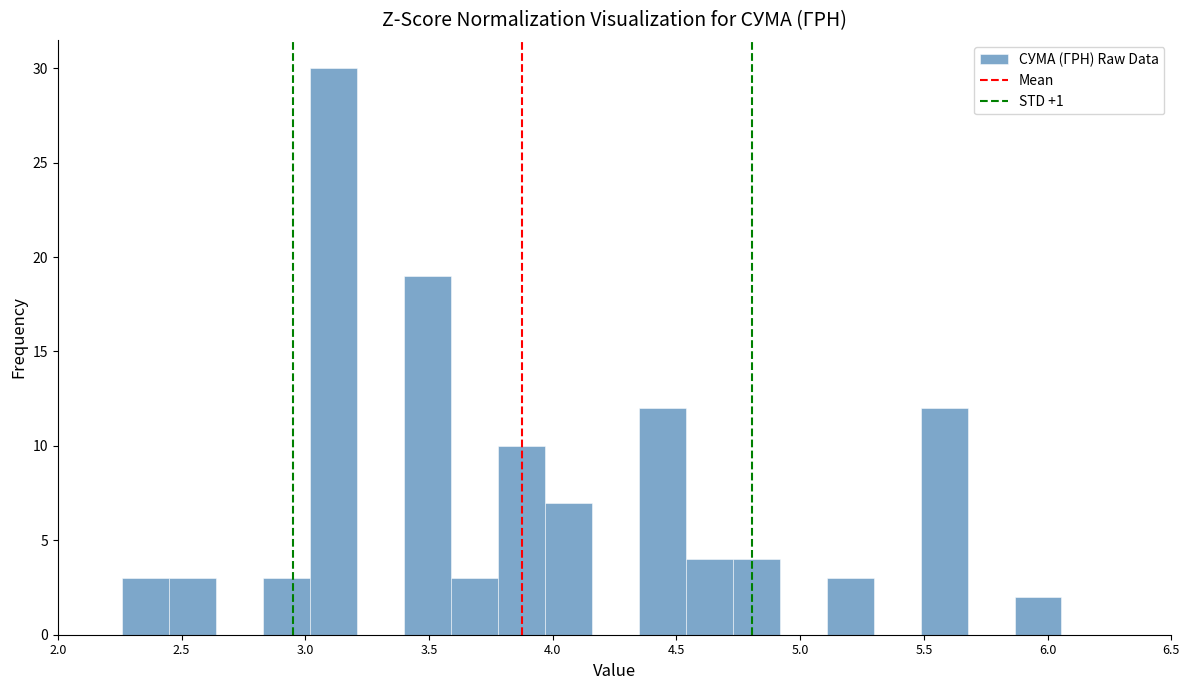

Read against the x-axis, roughly where is the centre of the tallest bar?

3.10